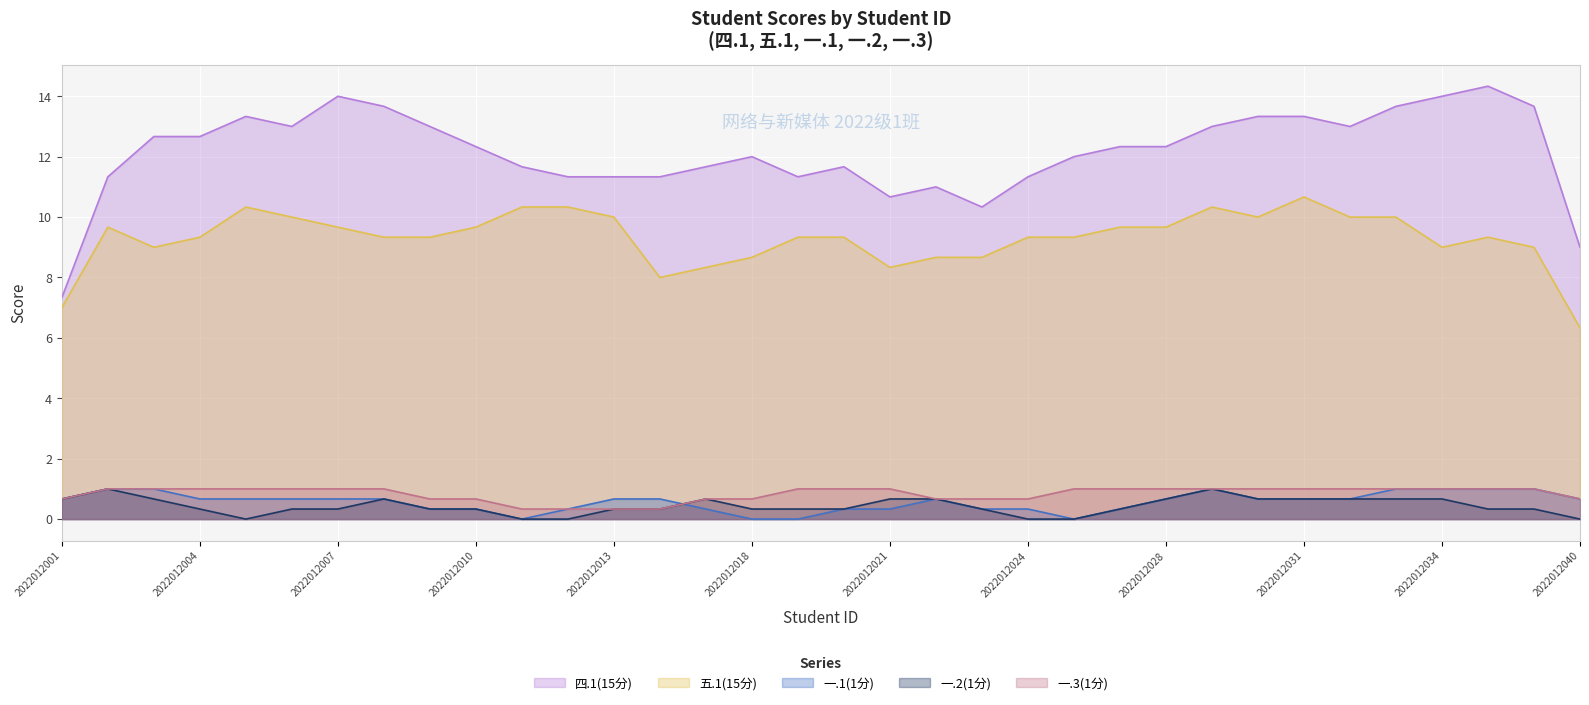

What are all the series names shown in the legend?

四.1(15分), 五.1(15分), 一.1(1分), 一.2(1分), 一.3(1分)